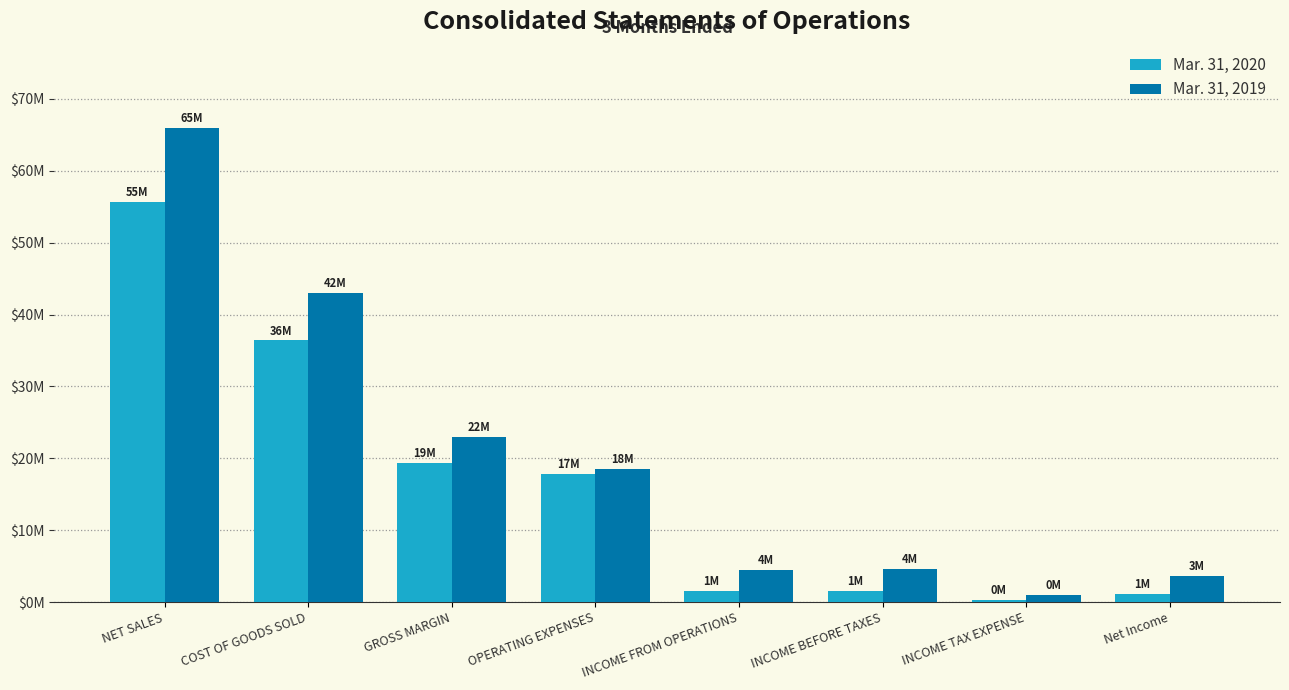

What are all the series names shown in the legend?

Mar. 31, 2020, Mar. 31, 2019